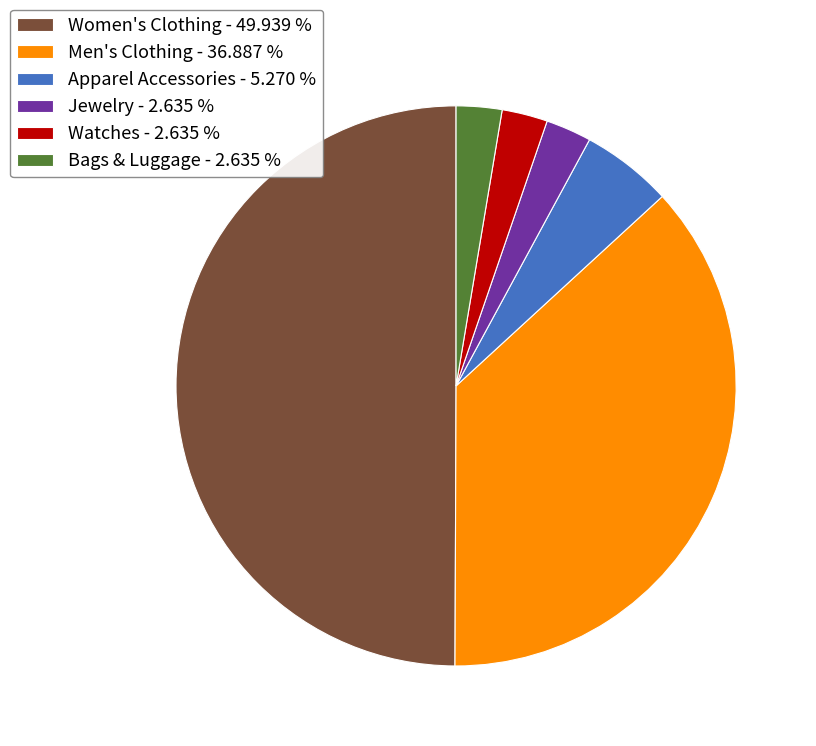

Is the sum of Women's Clothing - 49.939 % and Apparel Accessories - 5.270 % greater than half?

Yes